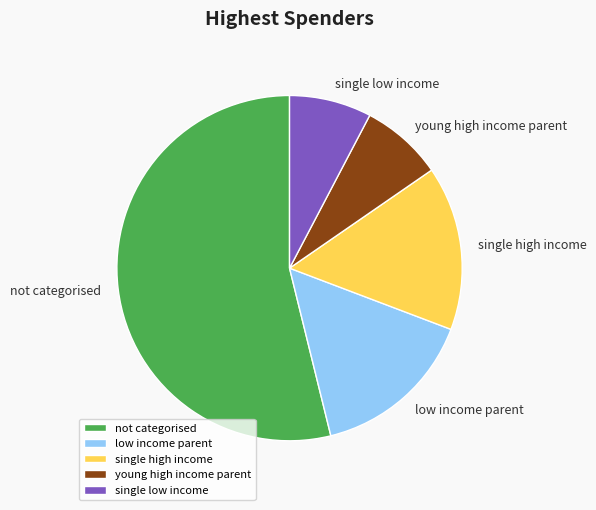

How many segments does this pie chart have?

5